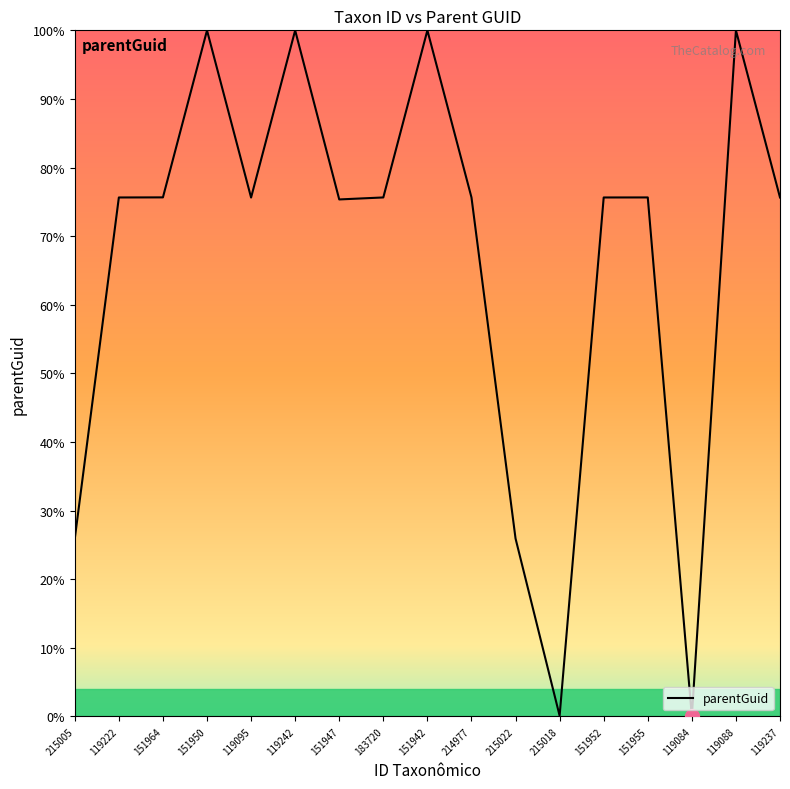

Is it true that the value at 151947 is 75.4?

True